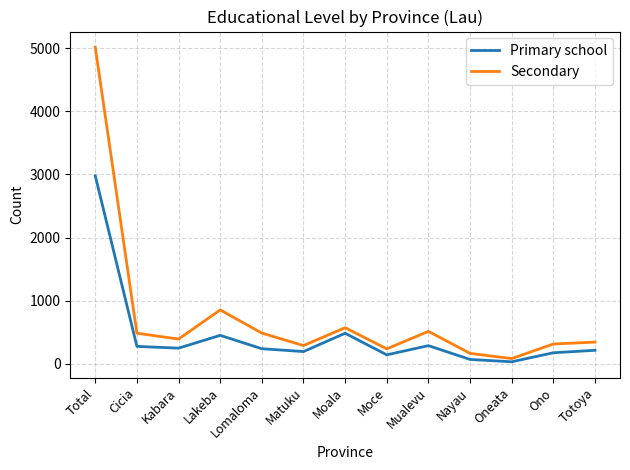

True or false: Primary school and Secondary cross at least once.

False